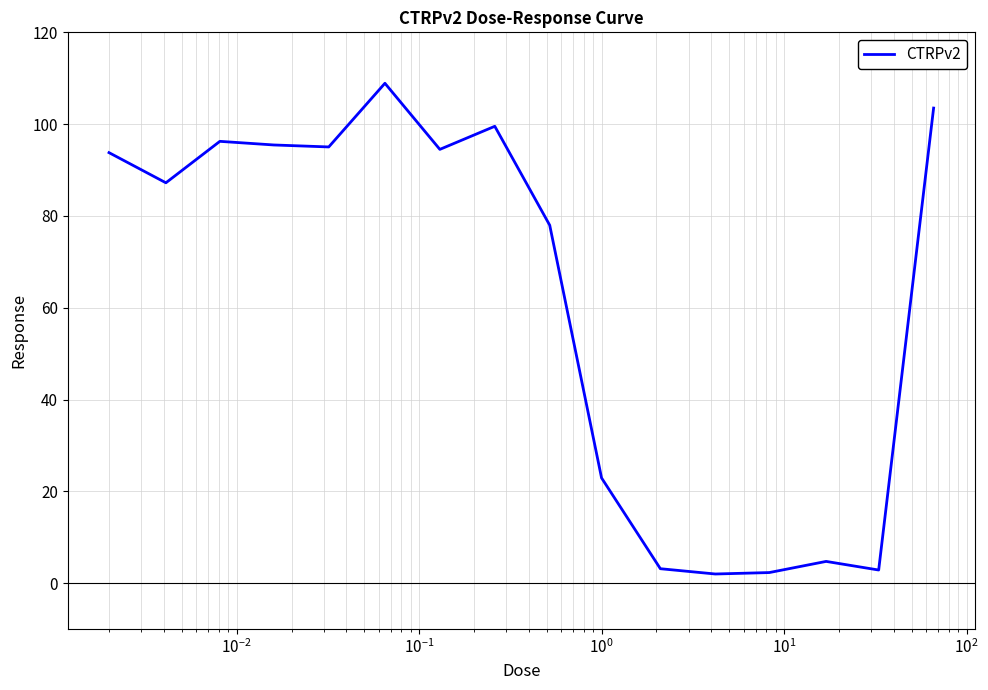

What is the sum of all values?

990.1